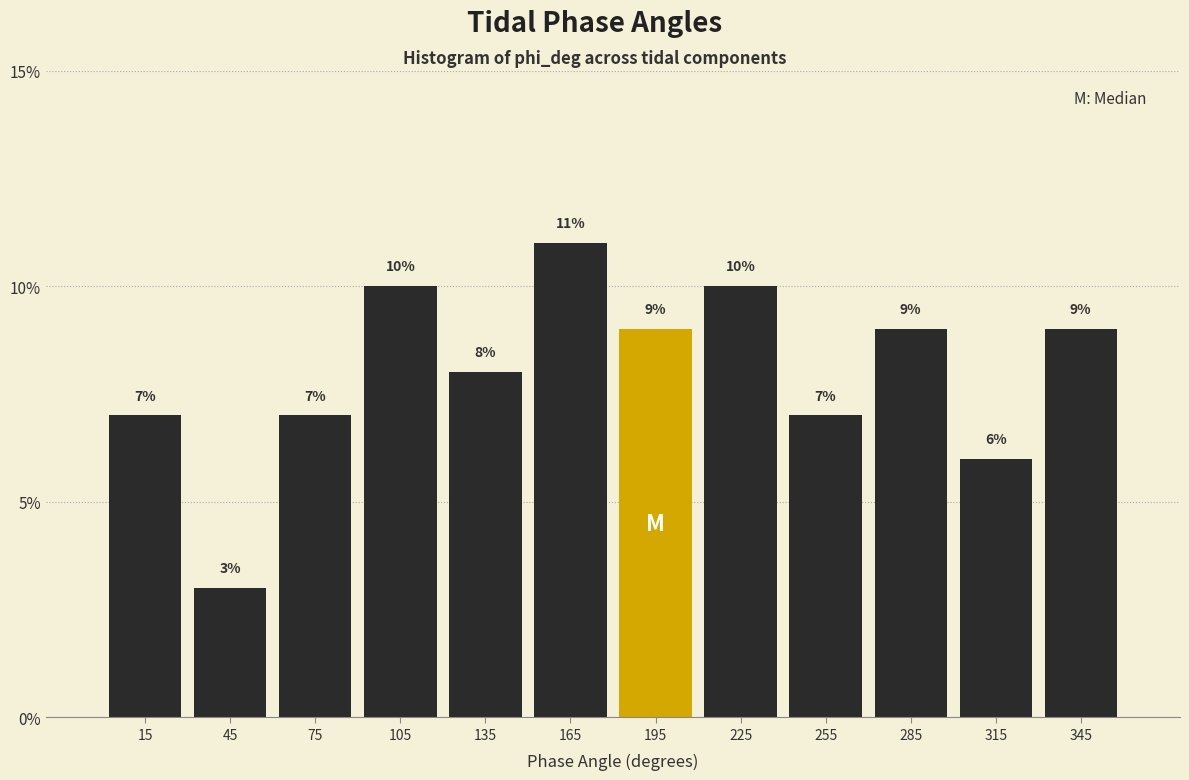

Which range on the x-axis has the tallest bar?

150 to 180